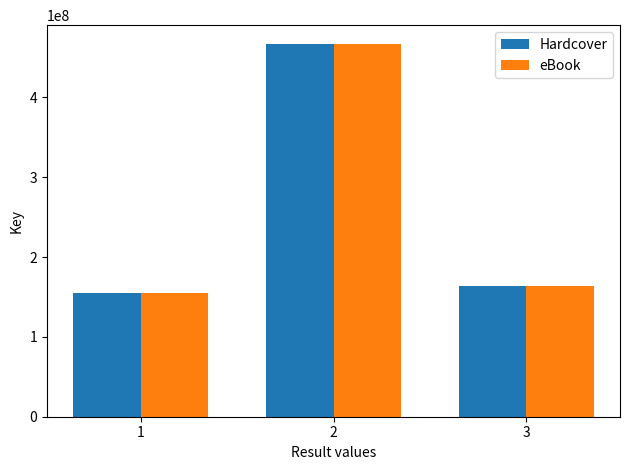

How many bars are there in total?

6